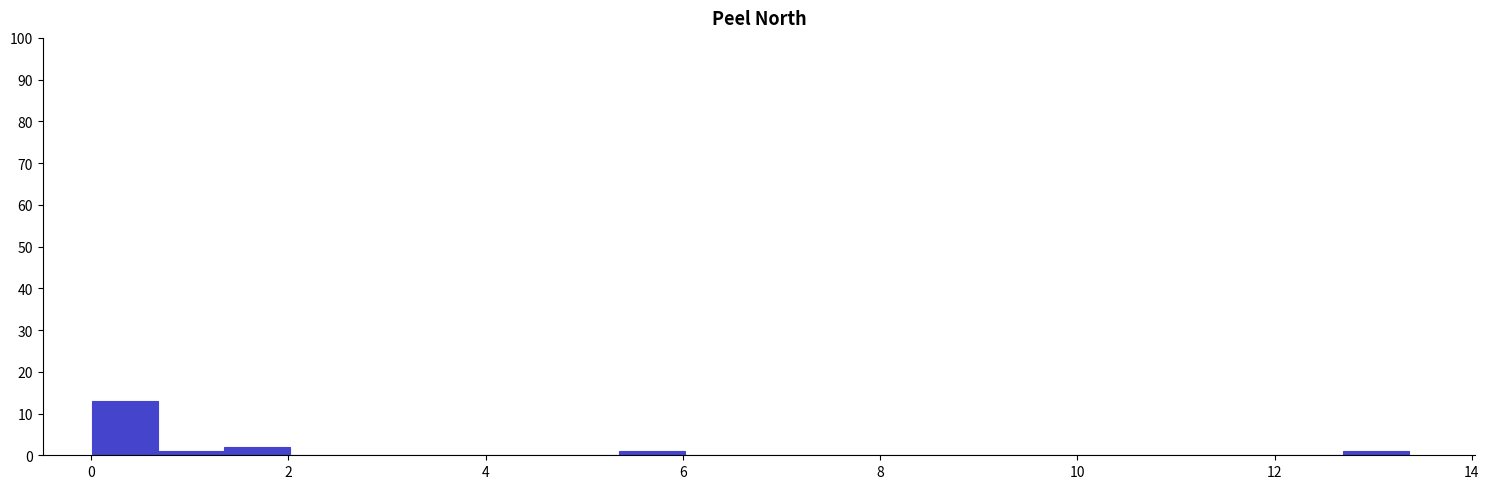

Around what value on the x-axis is the tallest bar? Give the approximate position of its centre, as read against the axis.

0.4